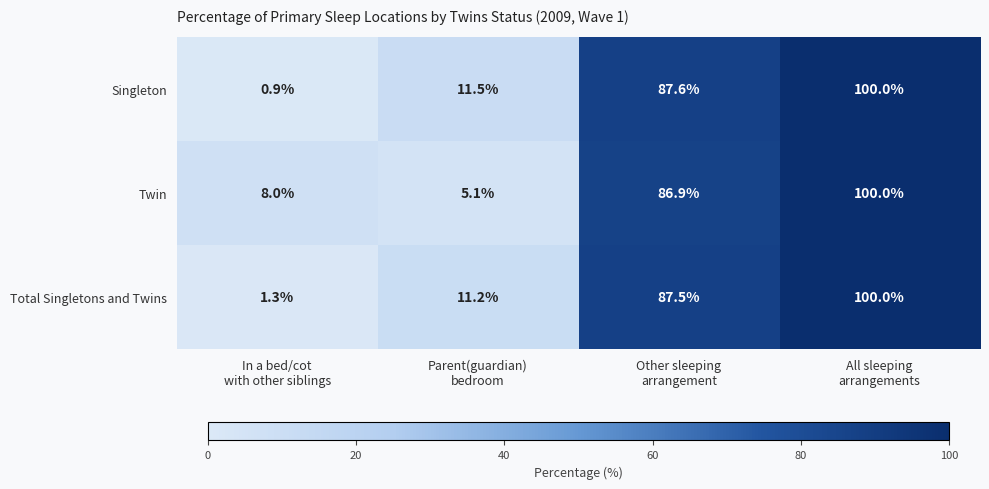

How many categories are shown in the chart?

4